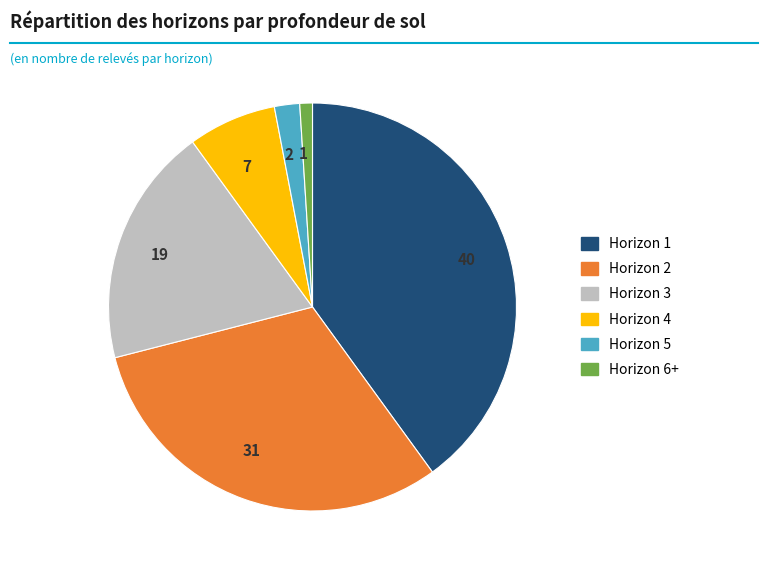

Does 31 account for over 50% of the chart?

No